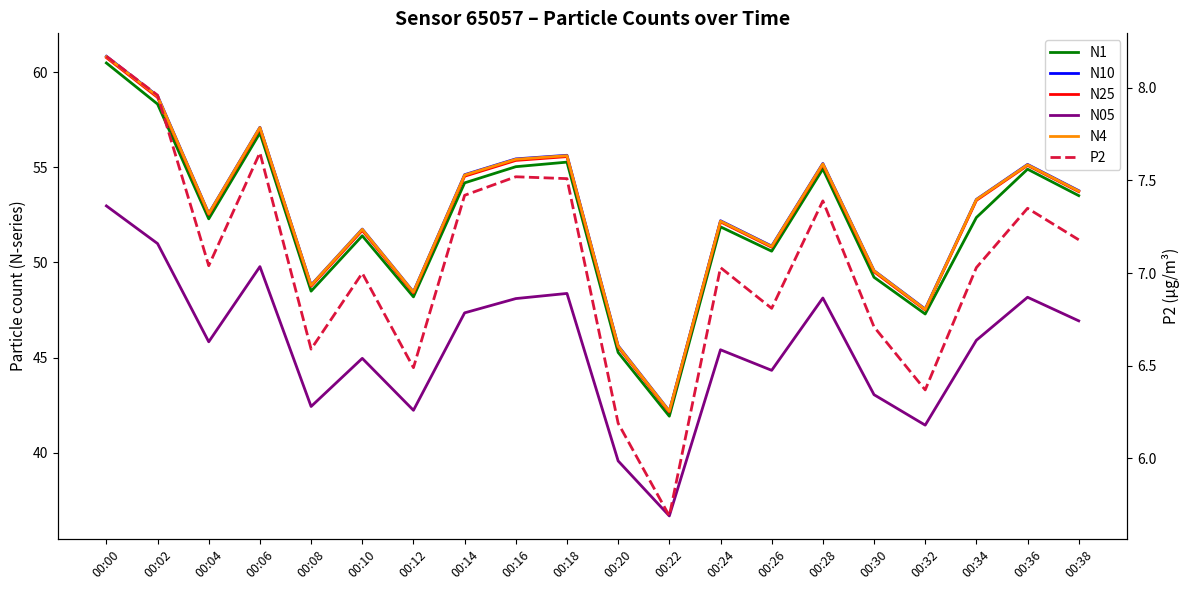

At 00:20, list the series in order from smallest to largest.

P2, N05, N1, N25, N4, N10